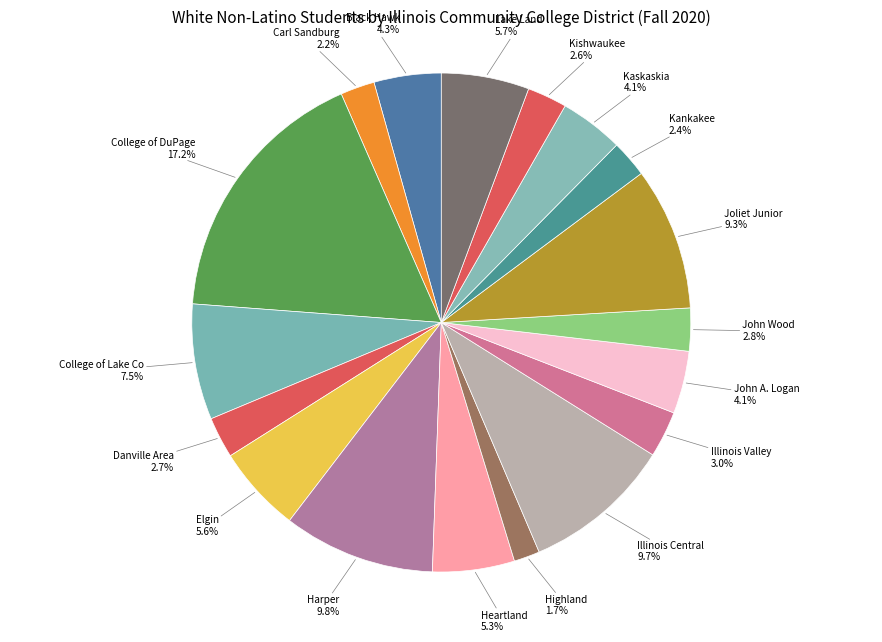

How many slices are in this pie chart?

18